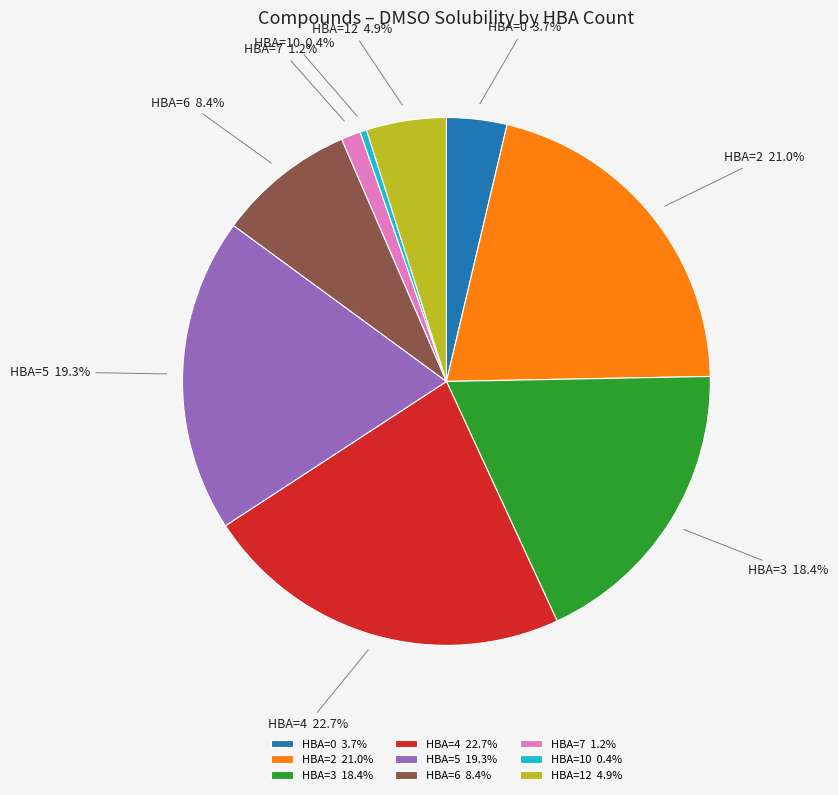

Which has a higher value, HBA=7 or HBA=2?

HBA=2